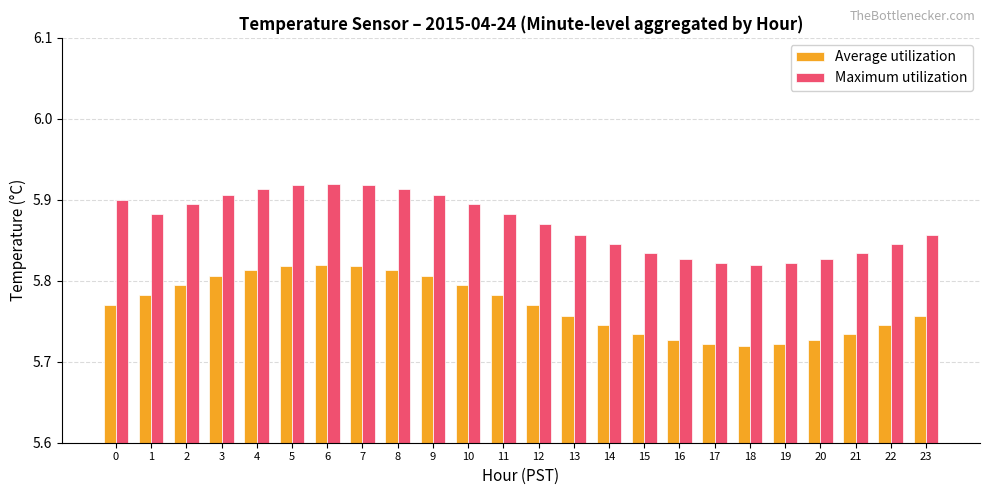

Rank the series by their average value, from highest to lowest.

Maximum utilization, Average utilization